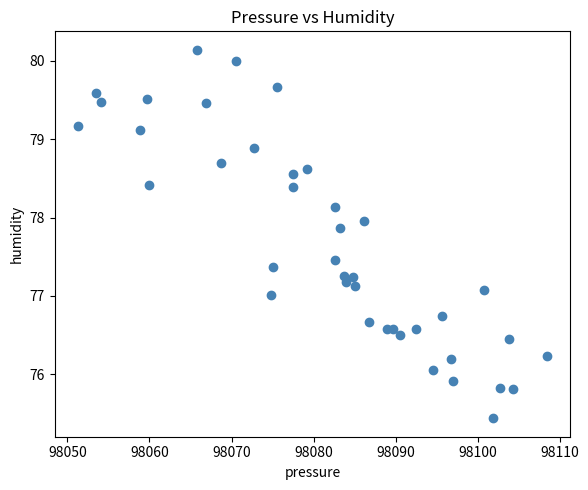

What is the range of Y values (max minus min)?

4.7